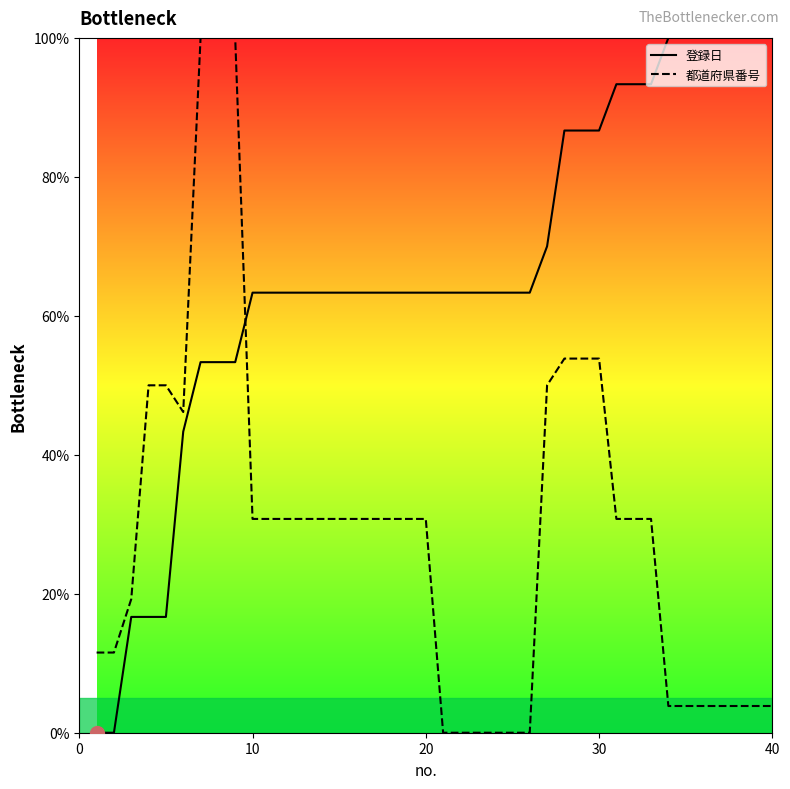

Does the chart display data point markers on the line(s)?

No